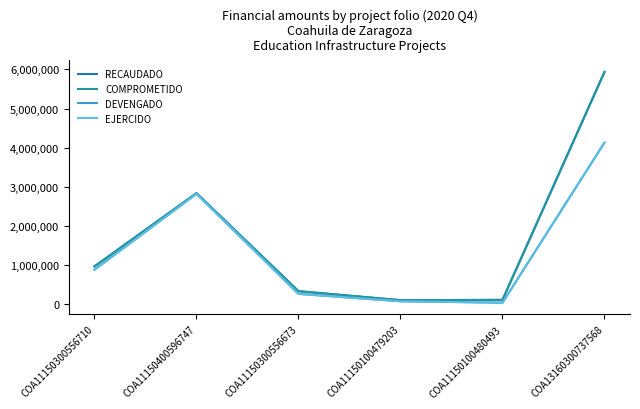

Does the chart have visible grid lines?

No